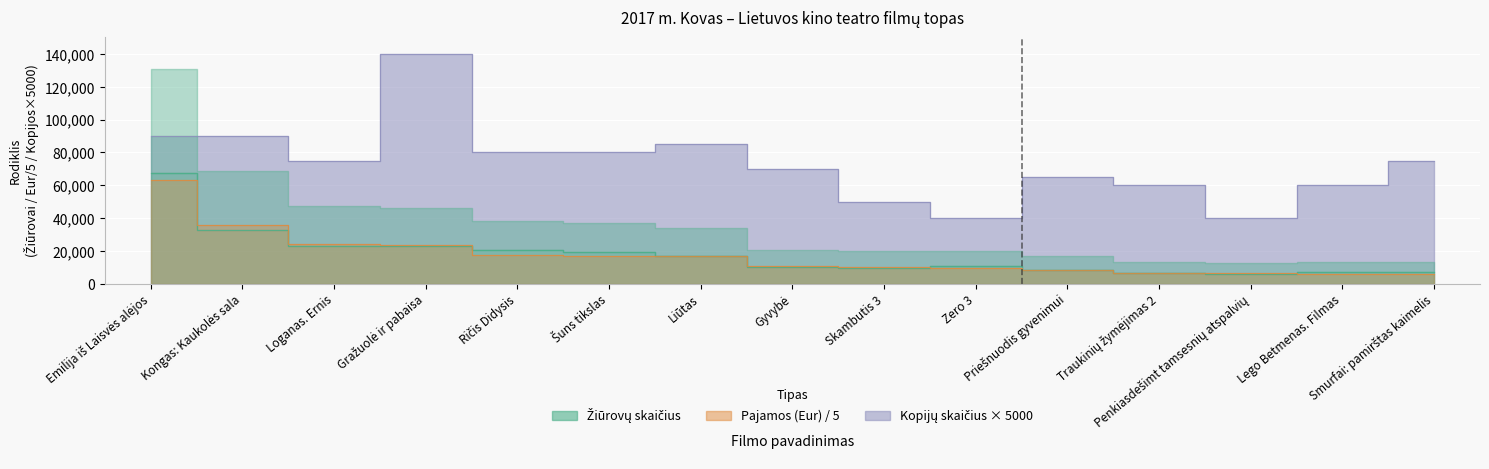

Reading right to left, list all the values displayed in this chart.

Pajamos (Eur): 6129.7	6175.4	6608.4	6758.4	8474.8	9454.8	10420.4	10523.3	16777.8	17128.9	17642.2	23373.5	24253.3	36090.3	62927.6
Žiūrovų skaičius: 6895.0	6975.0	6186.0	6557.0	8323.0	10683.0	9734.0	10031.0	16914.0	19594.0	20682.0	23012.0	23029.0	32546.0	67731.0
Kopijų skaičius: 75000.0	60000.0	40000.0	60000.0	65000.0	40000.0	50000.0	70000.0	85000.0	80000.0	80000.0	140000.0	75000.0	90000.0	90000.0